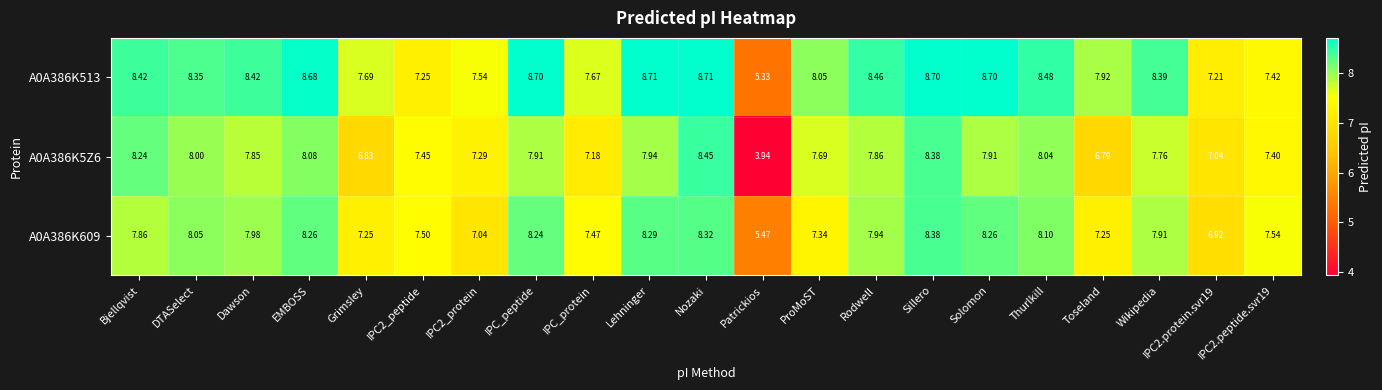

Which series has the largest total across all categories?

A0A386K513